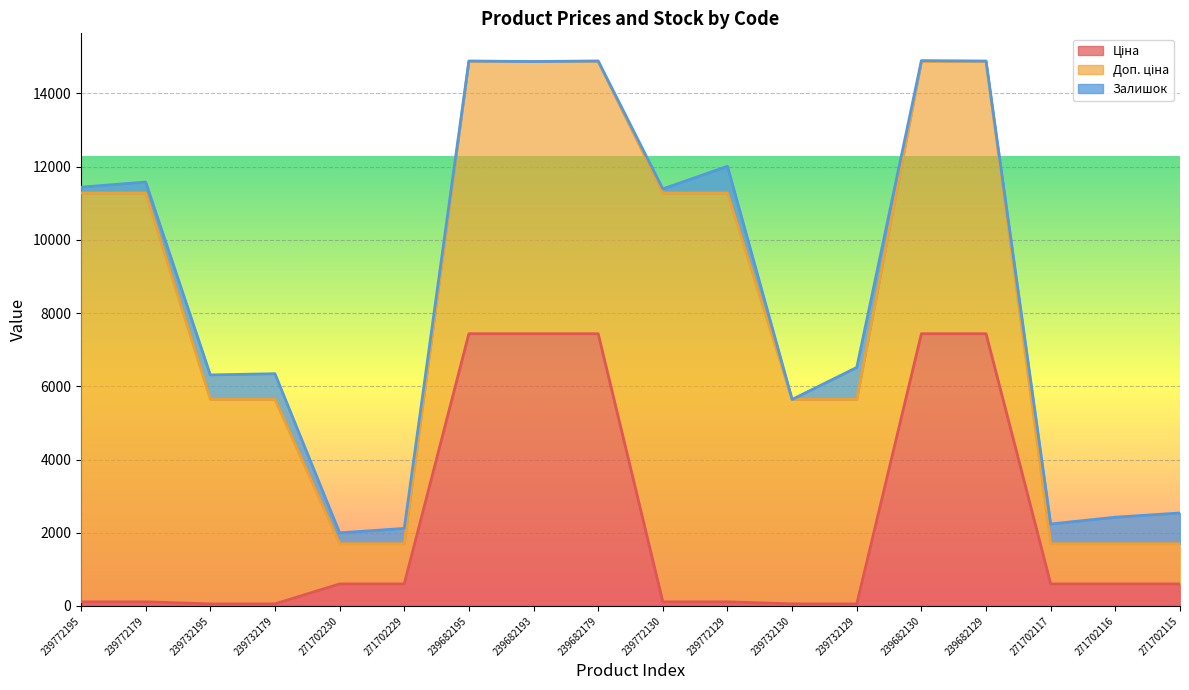

What is the average value of the Ціна series?

2269.5